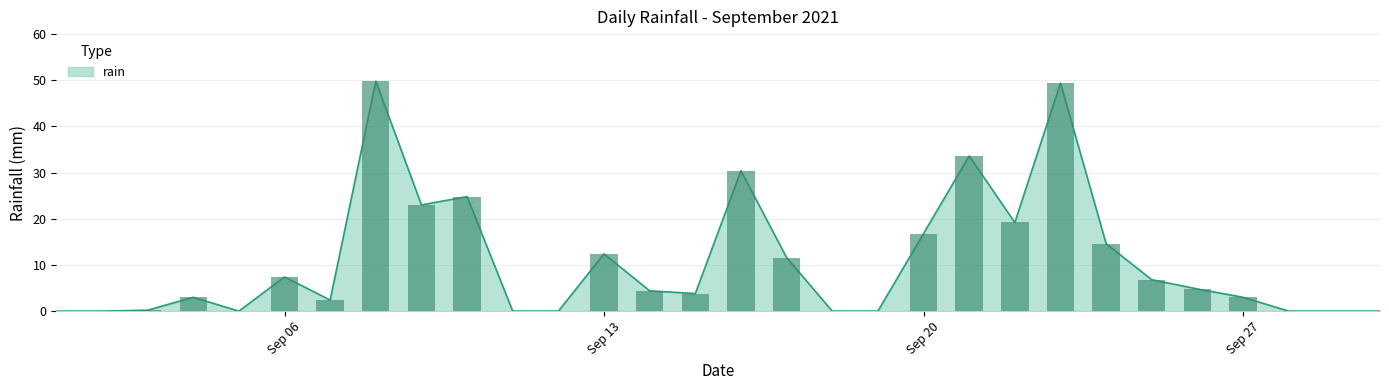

How many bars are there in total?

30